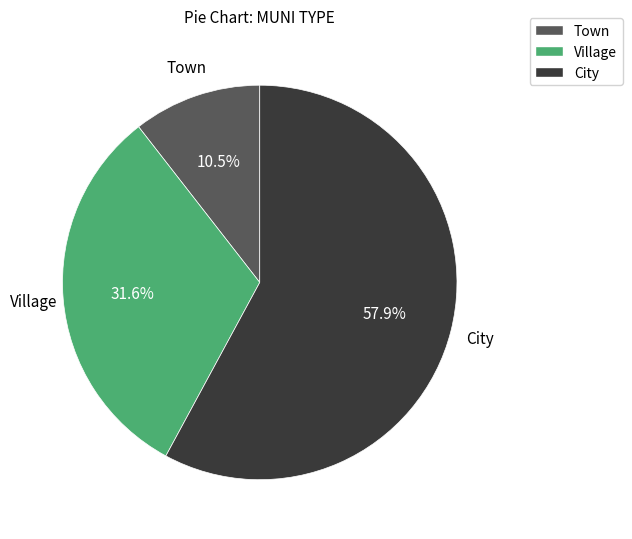

Is there a majority slice in this chart?

Yes